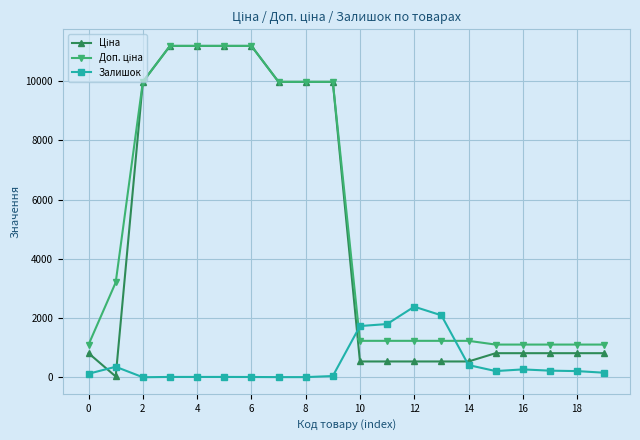

Does the chart display data point markers on the line(s)?

Yes